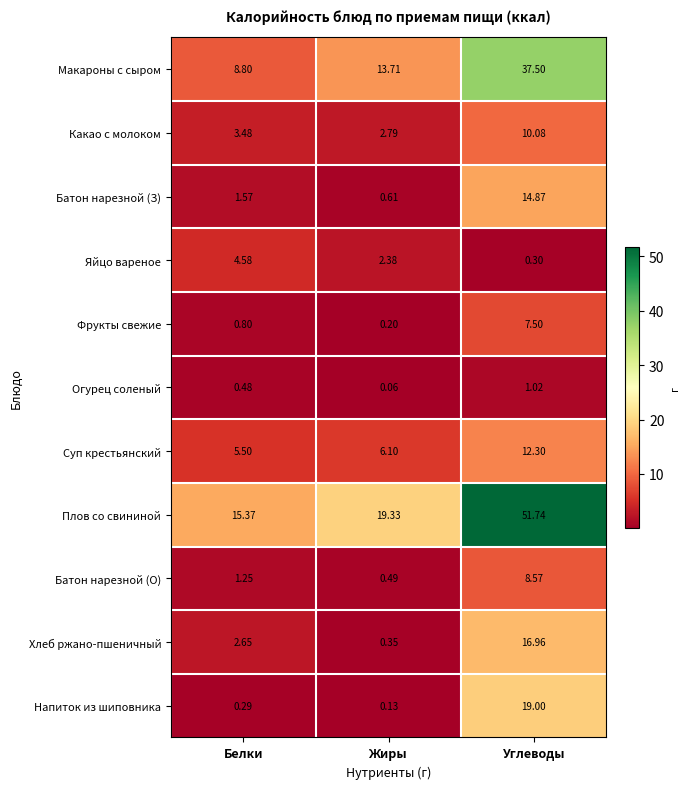

List the labels in order of Макароны с сыром value, largest first.

Углеводы, Жиры, Белки